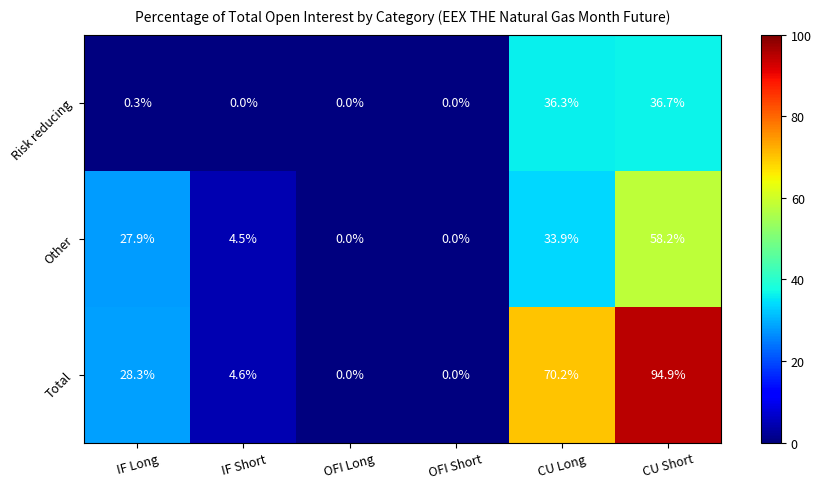

Which series changed the most between CU Long and CU Short?

Total